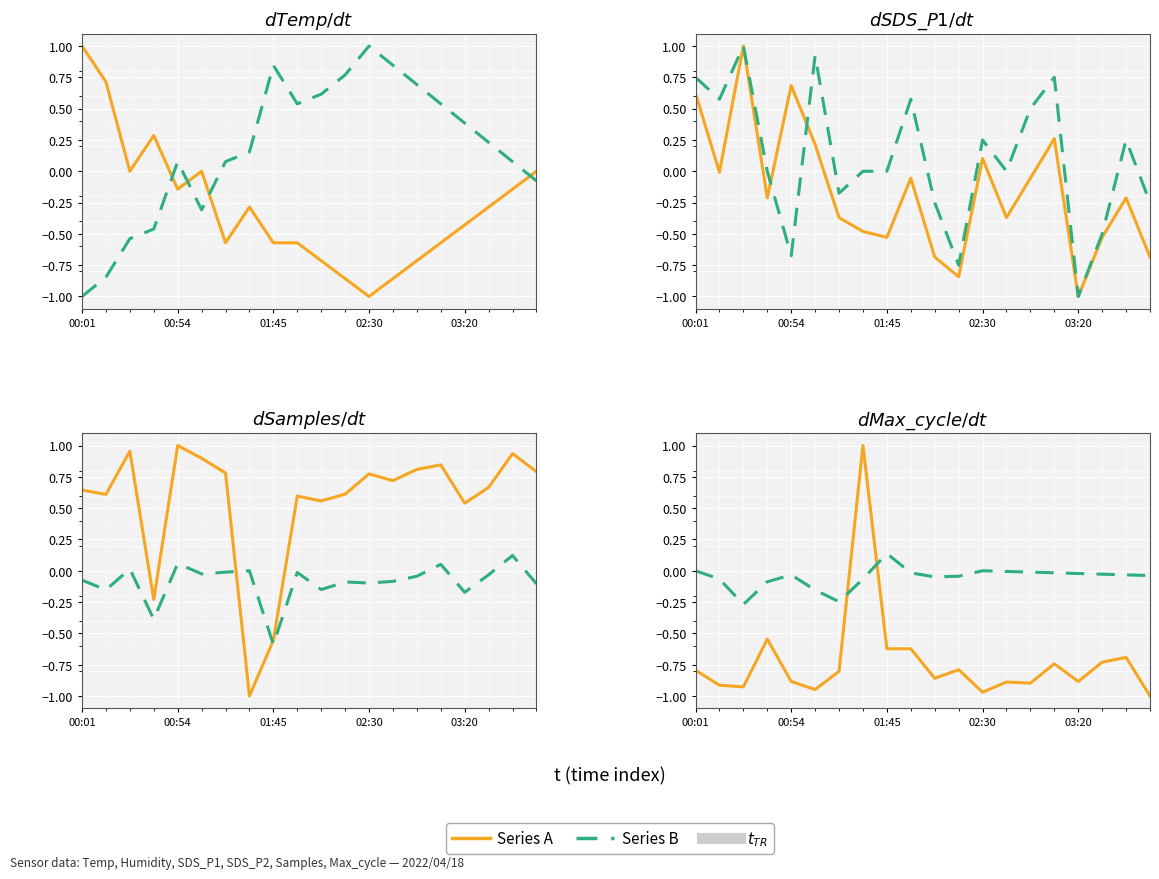

What is the maximum value for SDS_P1?

1.0